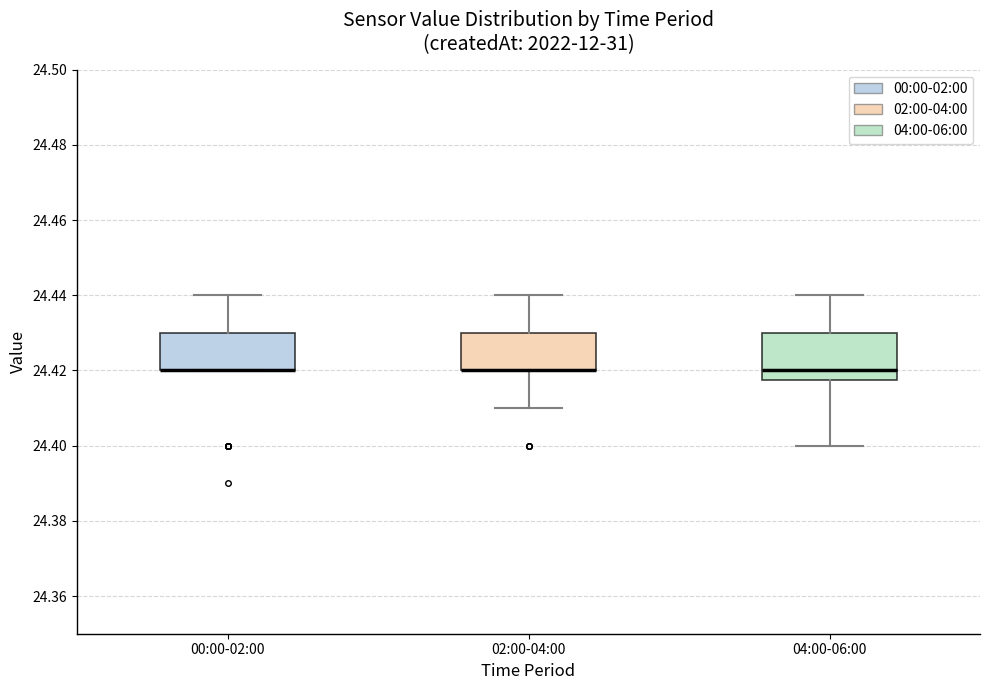

Comparing the boxes themselves (not the whiskers), which one is the tallest?

04:00-06:00